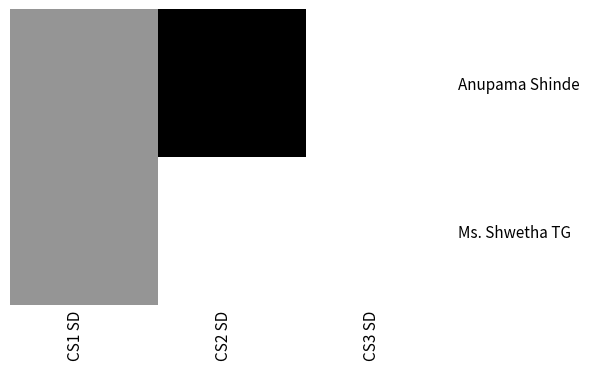

Reading left to right, list all the values displayed in this chart.

Anupama Shinde: CS1 SD=2	CS2 SD=4	CS3 SD=0
Ms. Shwetha TG: CS1 SD=2	CS2 SD=0	CS3 SD=0